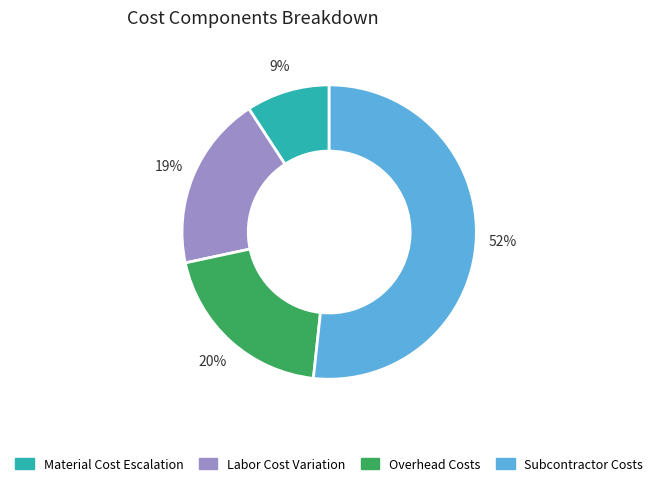

To the nearest percent, what is the average slice percentage?

25%